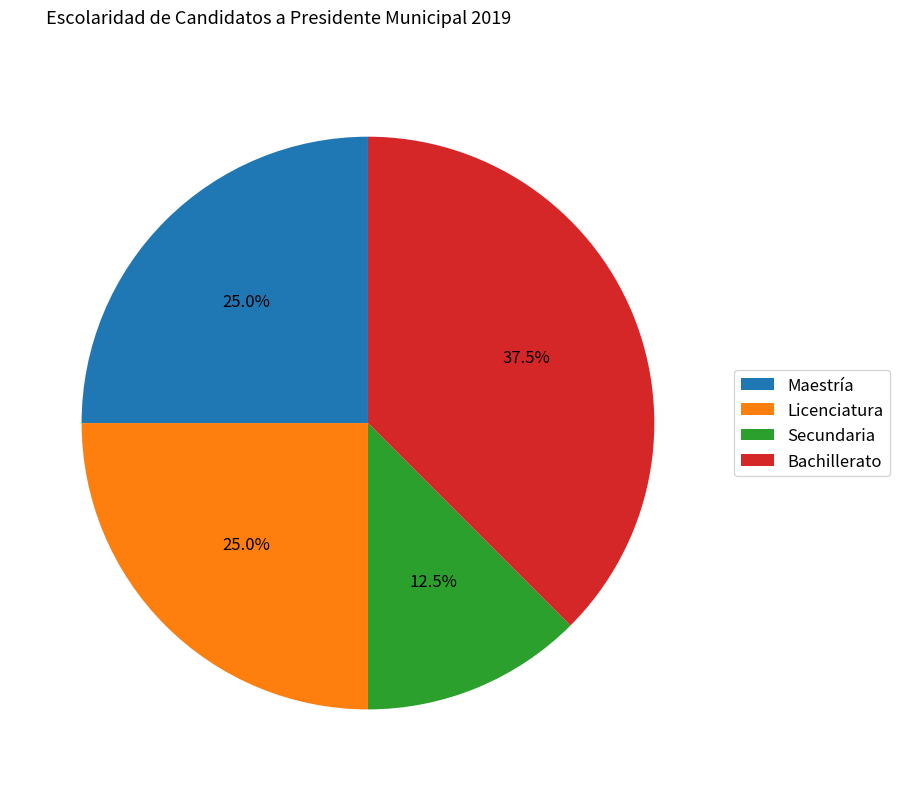

How much of the chart is everything except Secundaria?

87.5%